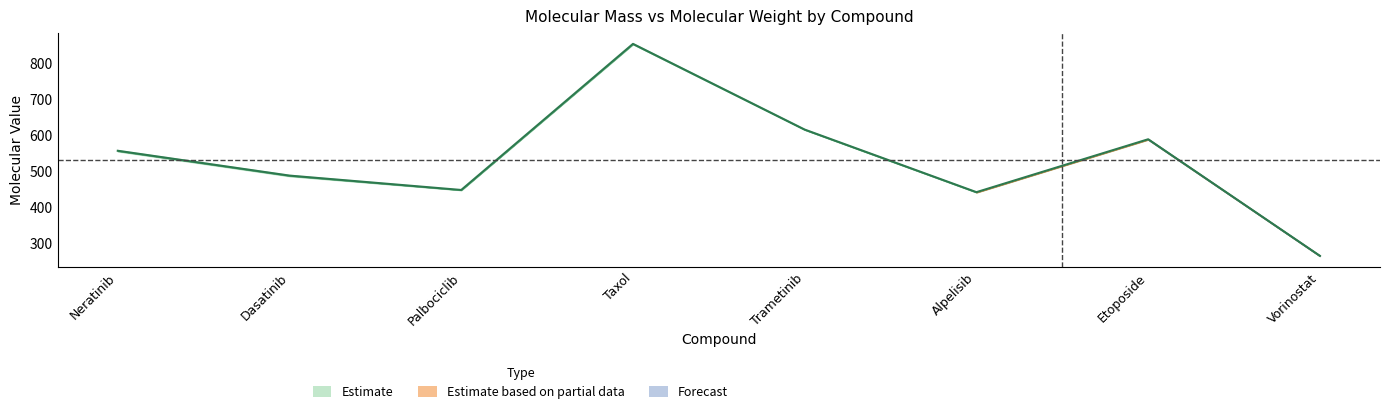

Rank the categories by value from highest to lowest.

Taxol, Trametinib, Etoposide, Neratinib, Dasatinib, Palbociclib, Alpelisib, Vorinostat